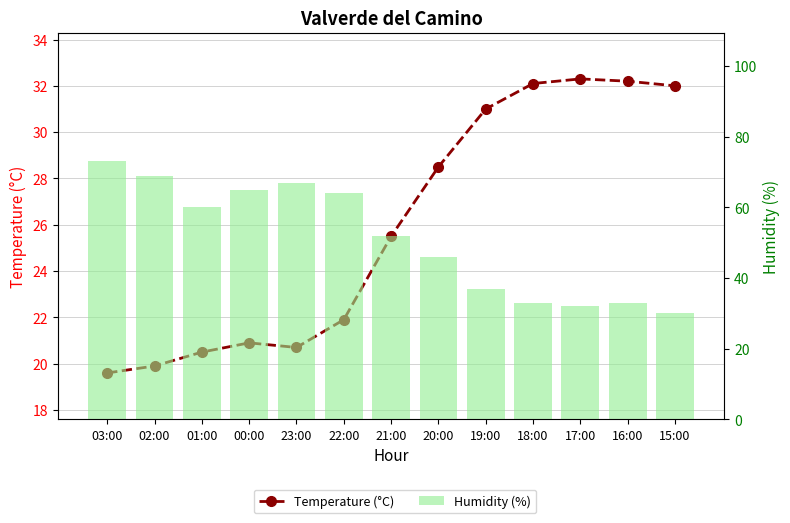

What is the spread (max minus min) of values at 18:00?

0.9